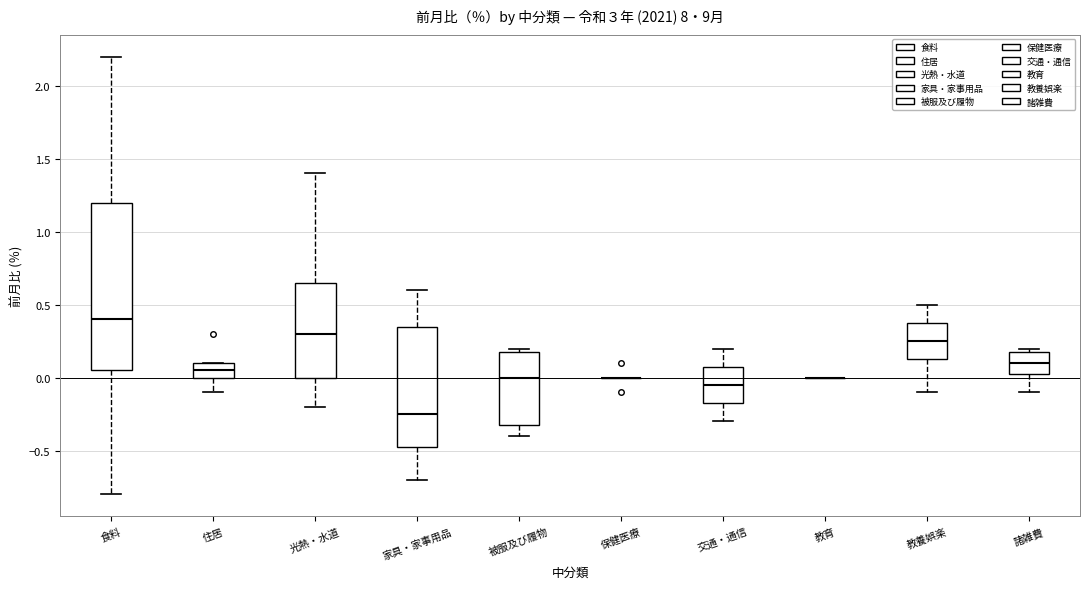

Comparing the boxes themselves (not the whiskers), which one is the tallest?

食料